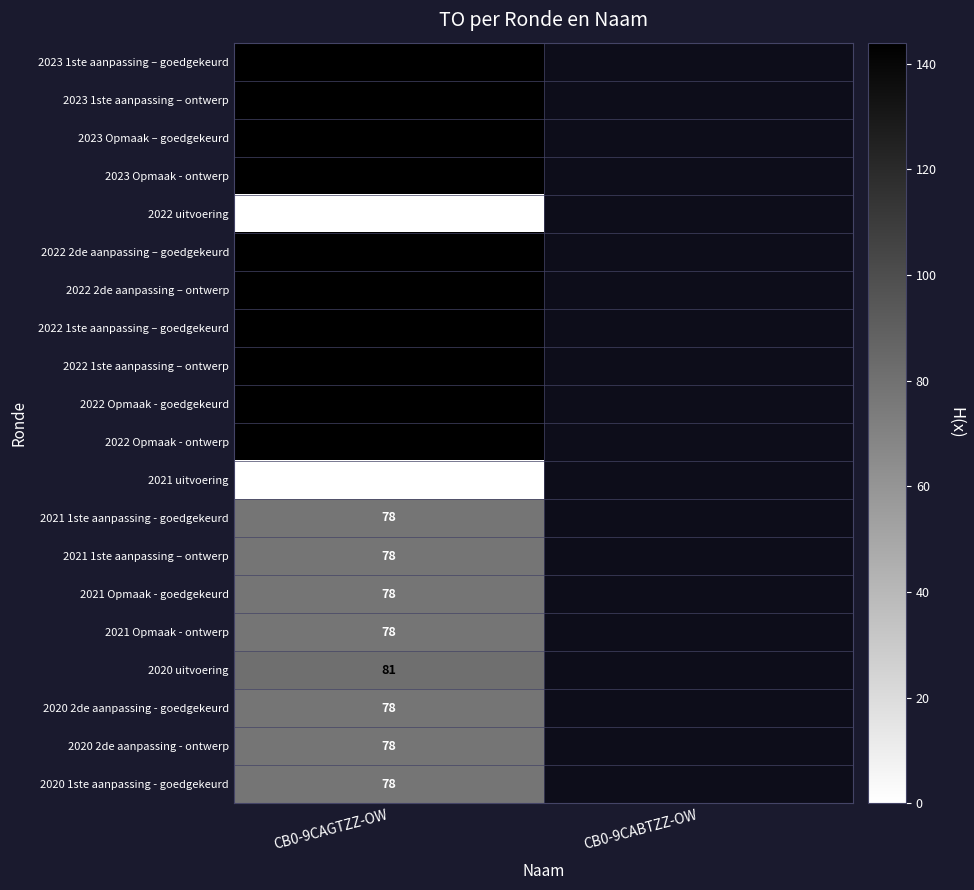

How many data points does each series have?

2